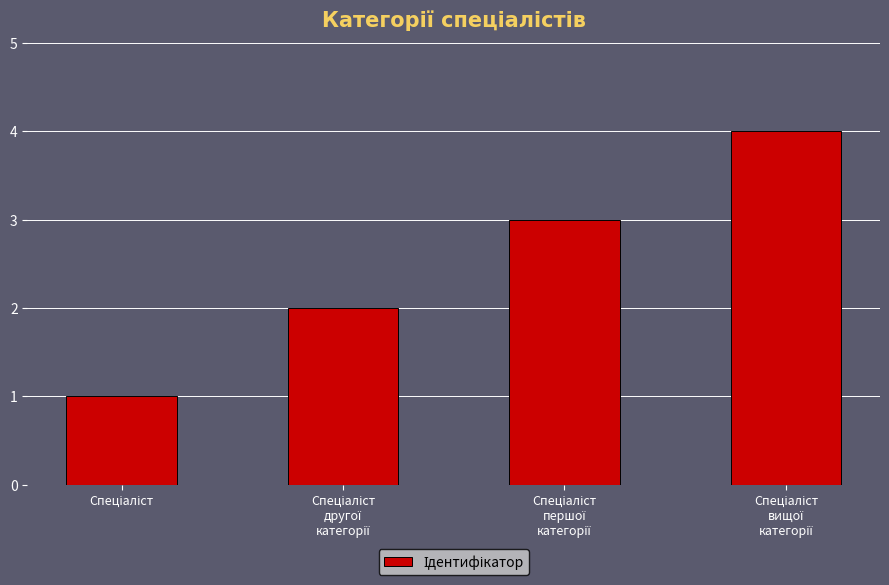

How many series are shown in this chart?

1